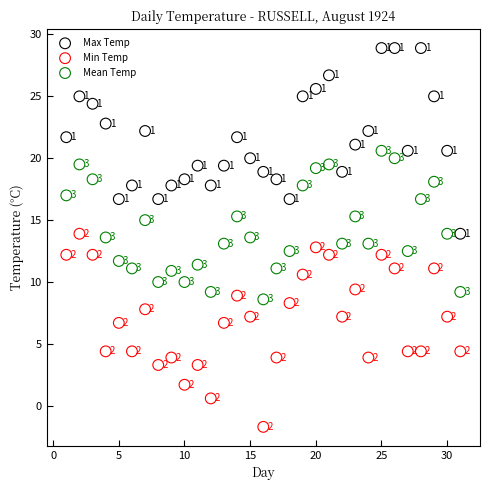

Across all data points, what is the range of Y values (max minus min)?

30.6